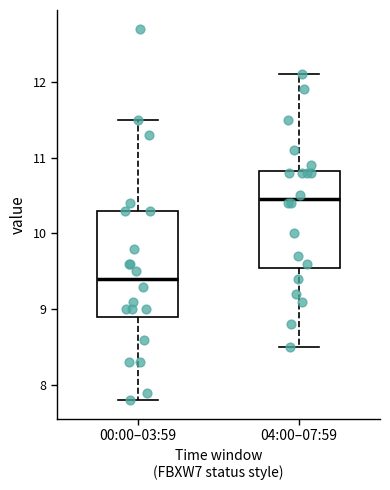

Which box is the tallest, from its lower edge to its upper edge?

00:00–03:59